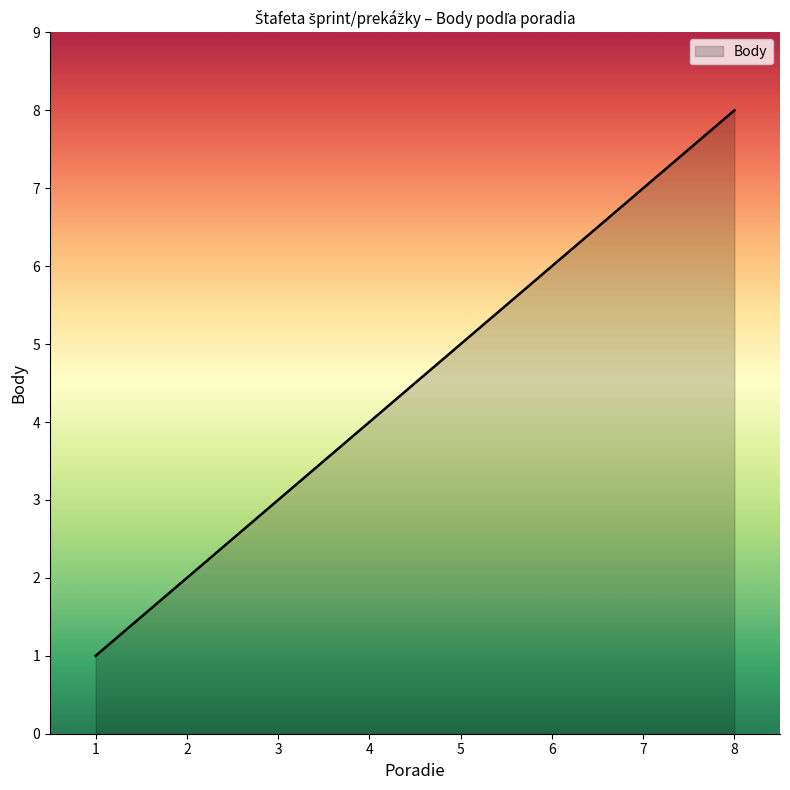

How many categories are shown in the chart?

8